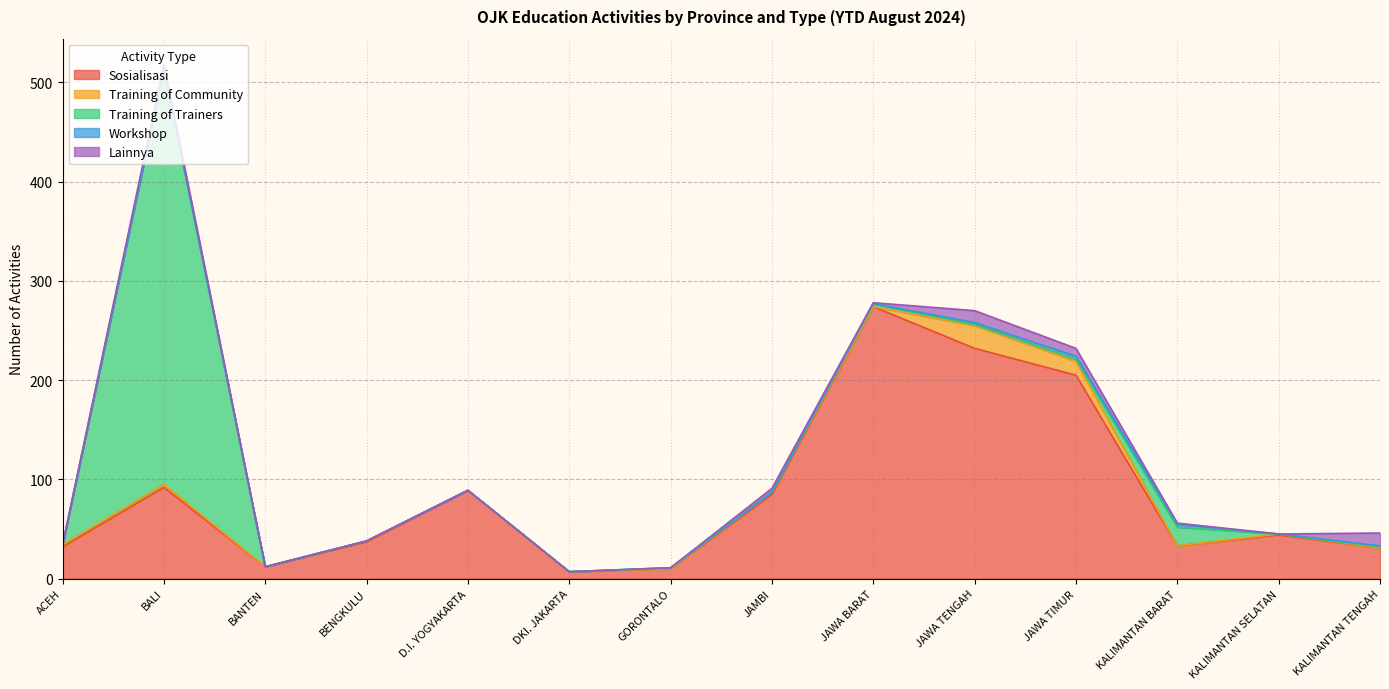

What is the label of the 10th point from the left?

JAWA TENGAH